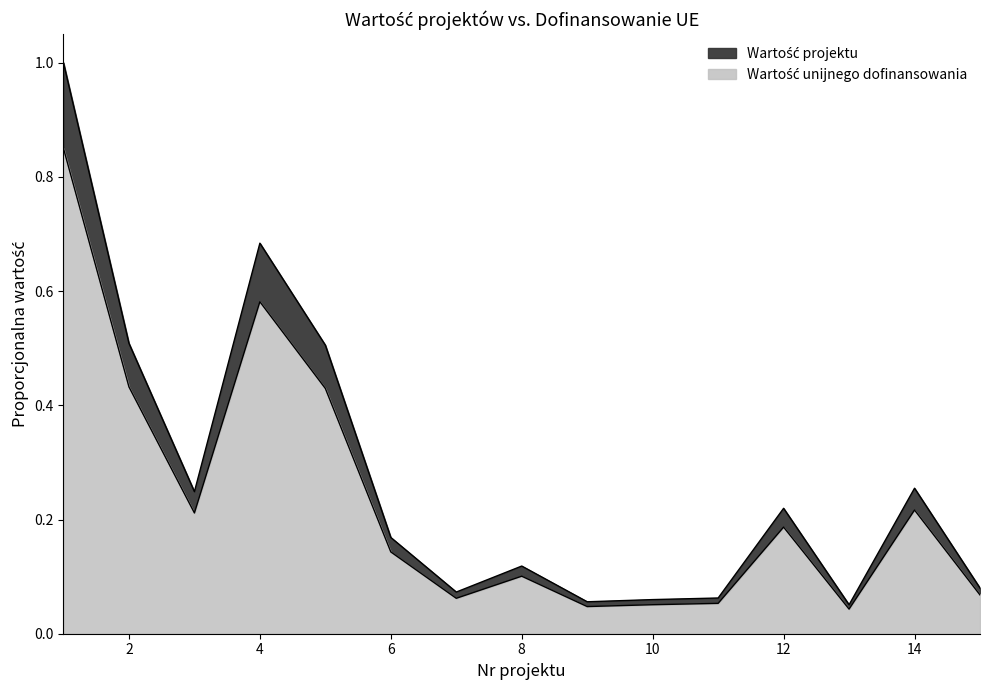

True or false: Wartość projektu and Wartość unijnego dofinansowania intersect in this chart.

False